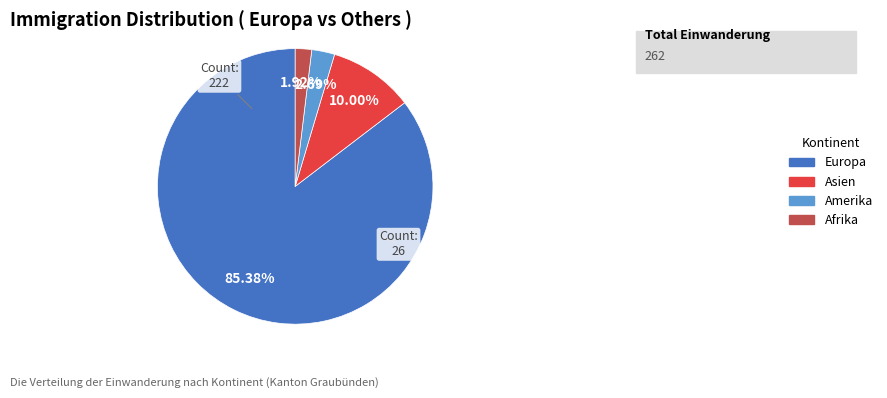

Approximately how many times larger is the value at Asien compared to Afrika?

5.2